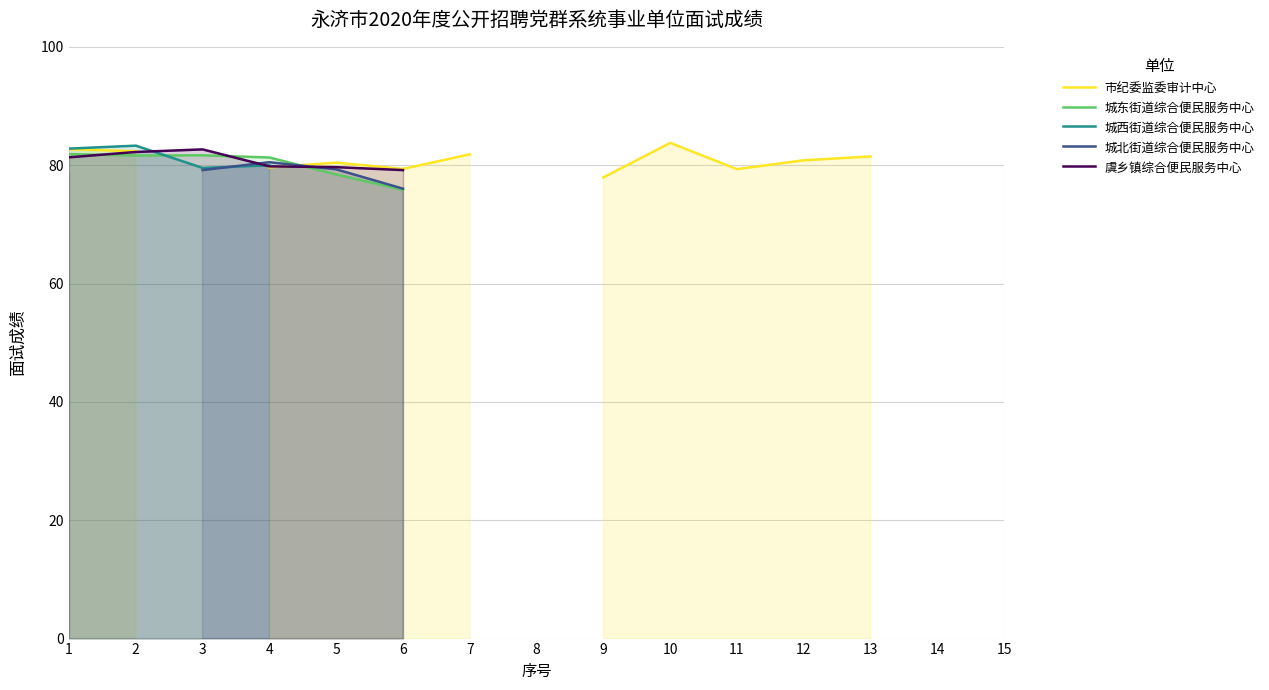

What are all the series names shown in the legend?

市纪委监委审计中心, 城东街道综合便民服务中心, 城西街道综合便民服务中心, 城北街道综合便民服务中心, 虞乡镇综合便民服务中心